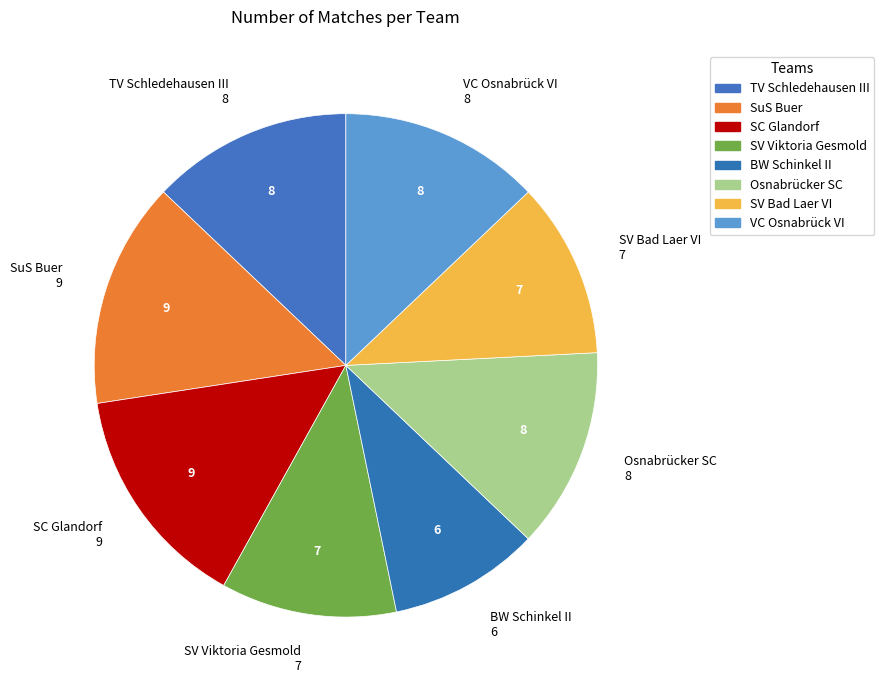

How many slices are in this pie chart?

8